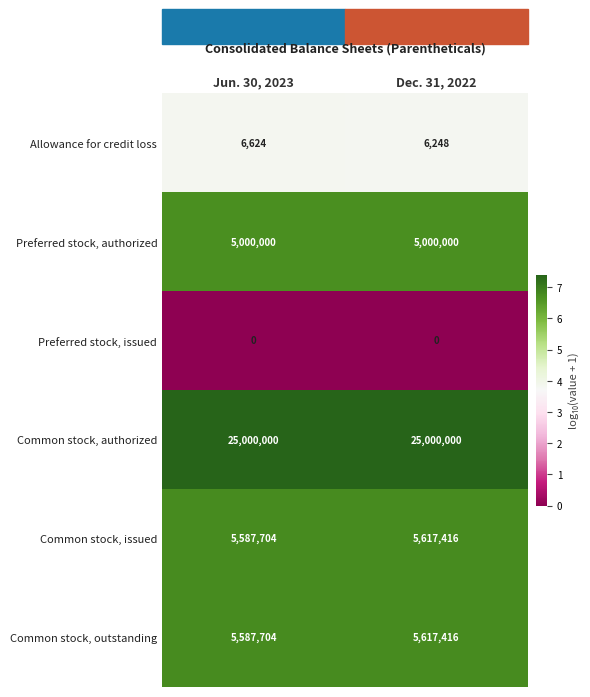

Is it true that Common stock, authorized equals 12399700 at Dec. 31, 2022?

False